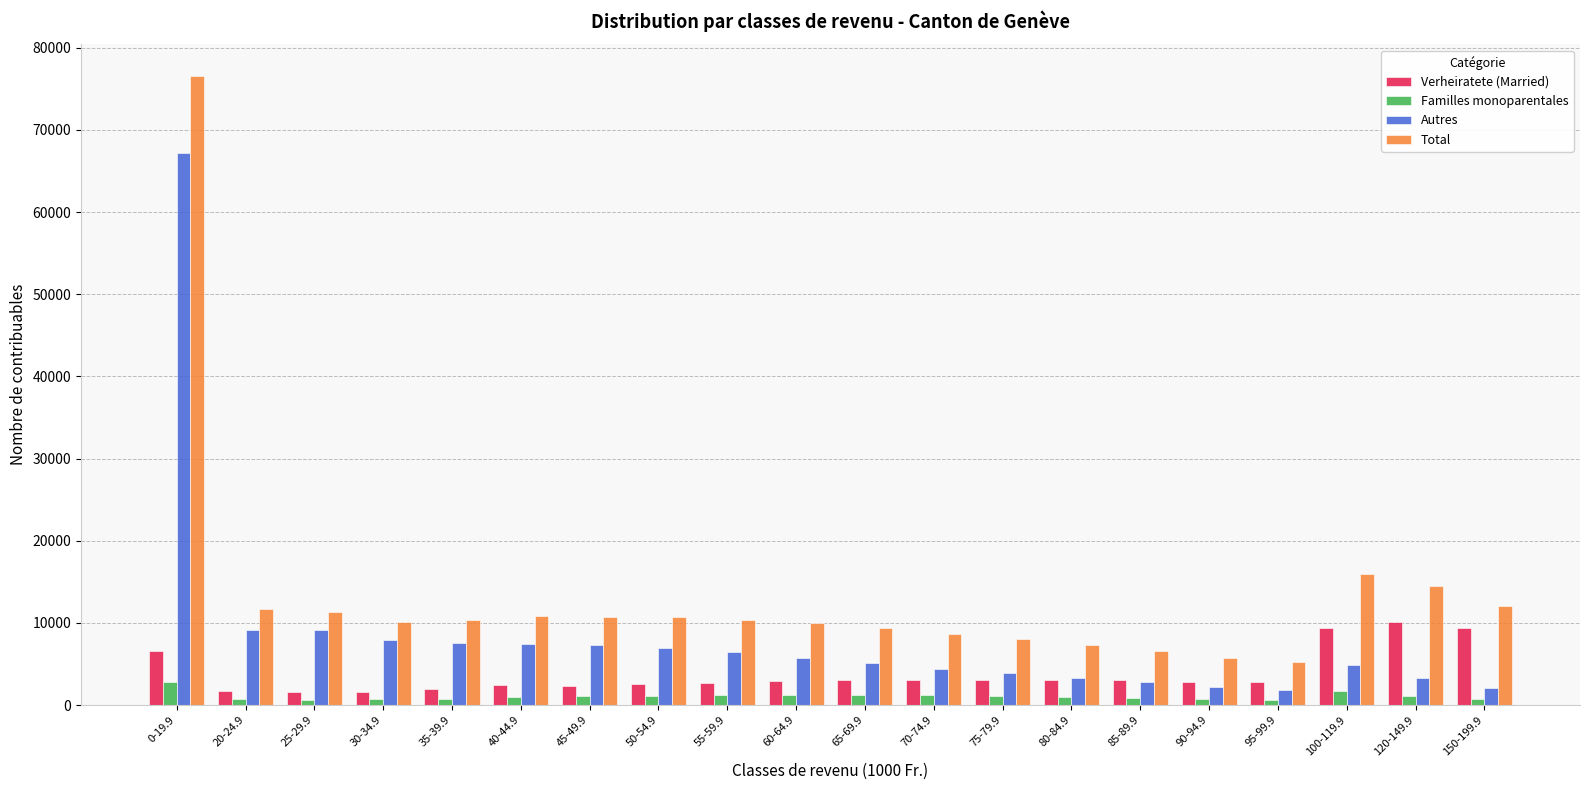

How many groups of bars are there?

20